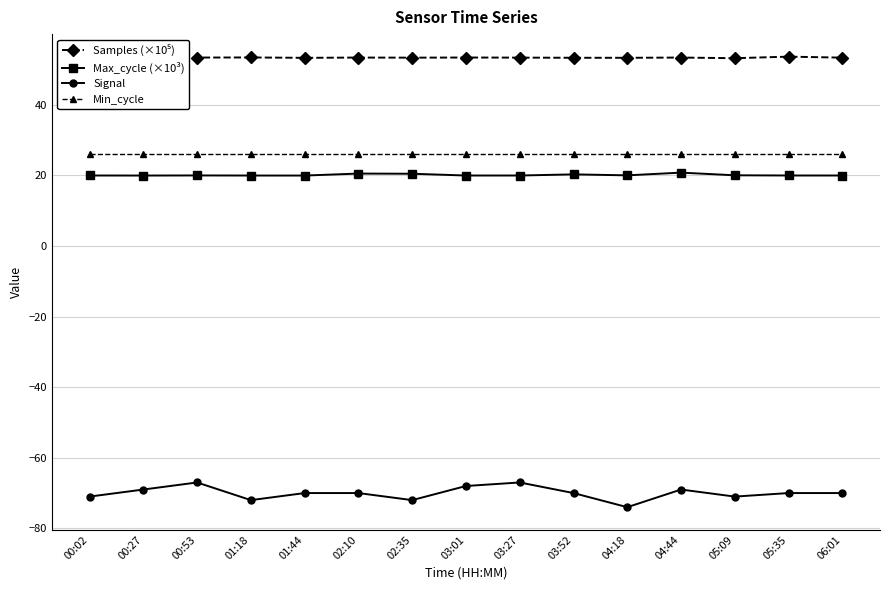

At how many categories does at least one series exceed 7?

15